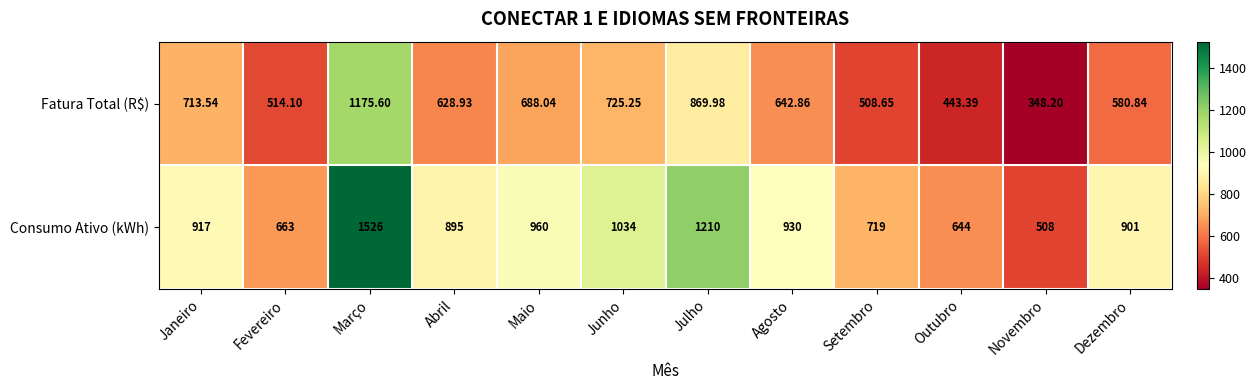

Which series changed the most between Abril and Novembro?

Consumo Ativo (kWh)